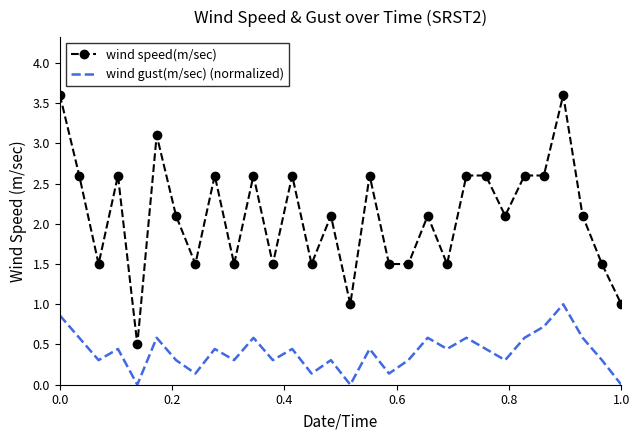

True or false: wind gust(m/sec) (normalized) and wind speed(m/sec) cross at least once.

False